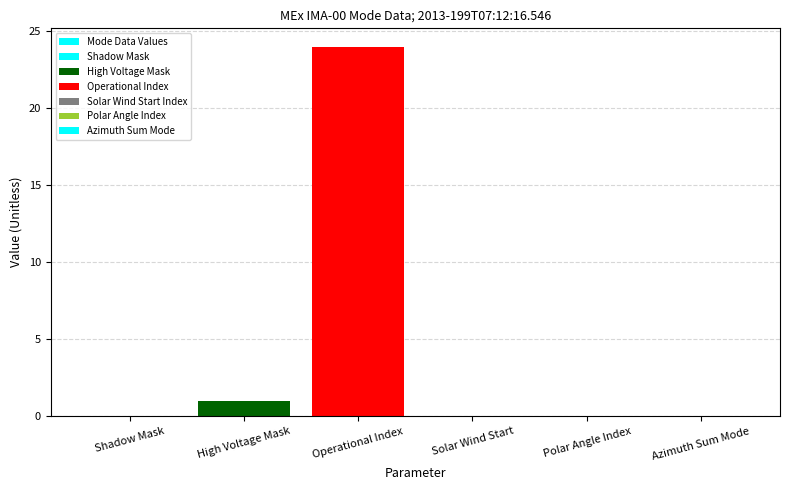

True or false: the data shows -9 at Shadow Mask.

False